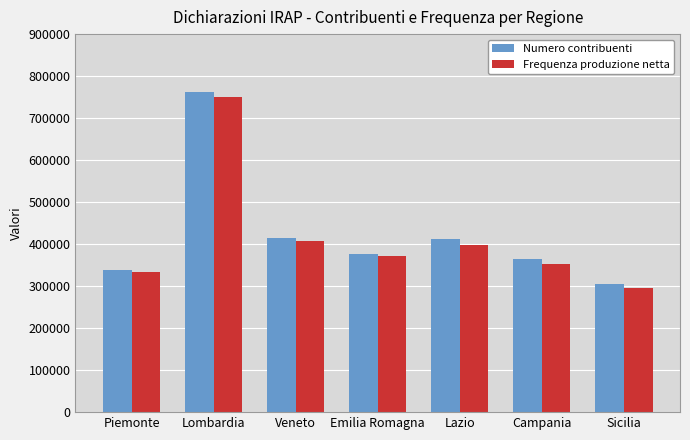

What is the difference between the maximum and minimum values in the Frequenza produzione netta series?

454277